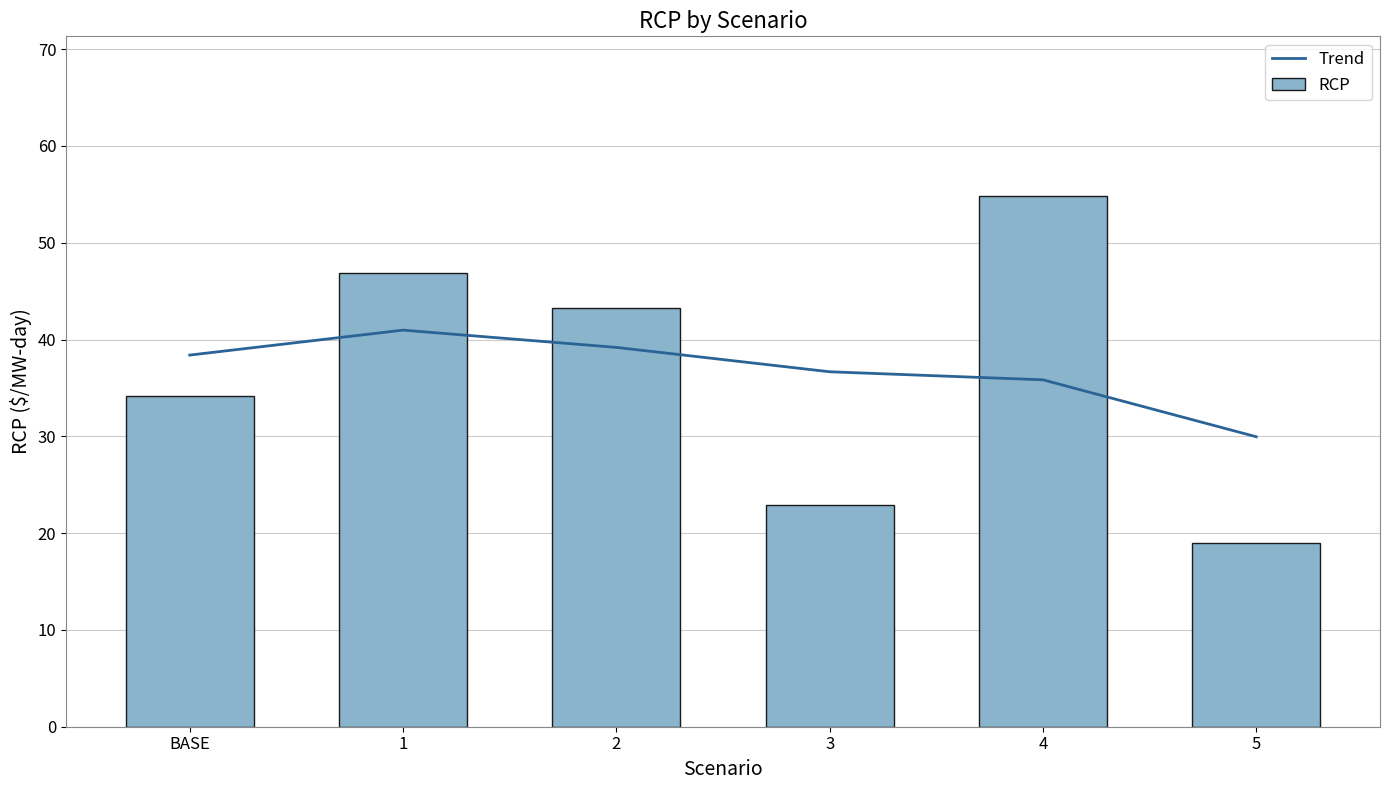

What is the difference between the RCP values at 1 and 2?

3.6